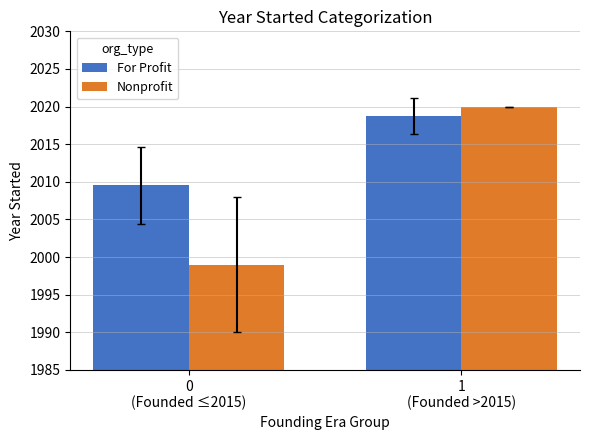

What is the sum of the For Profit values at 1
(Founded >2015) and 0
(Founded ≤2015)?

4028.3